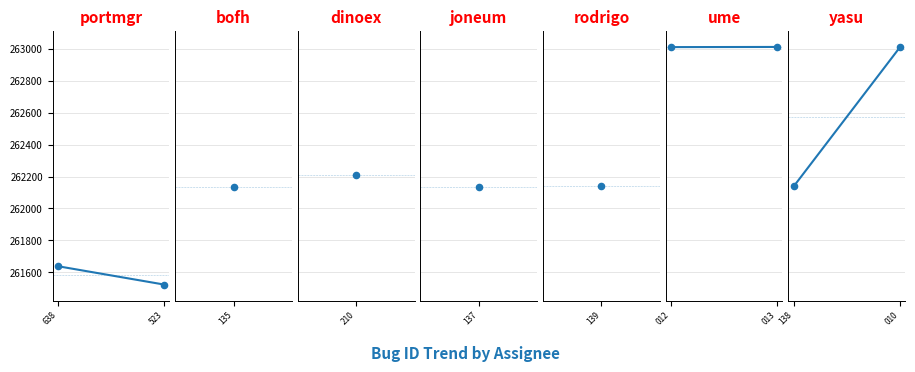

Which series has the widest spread of Y values?

yasu